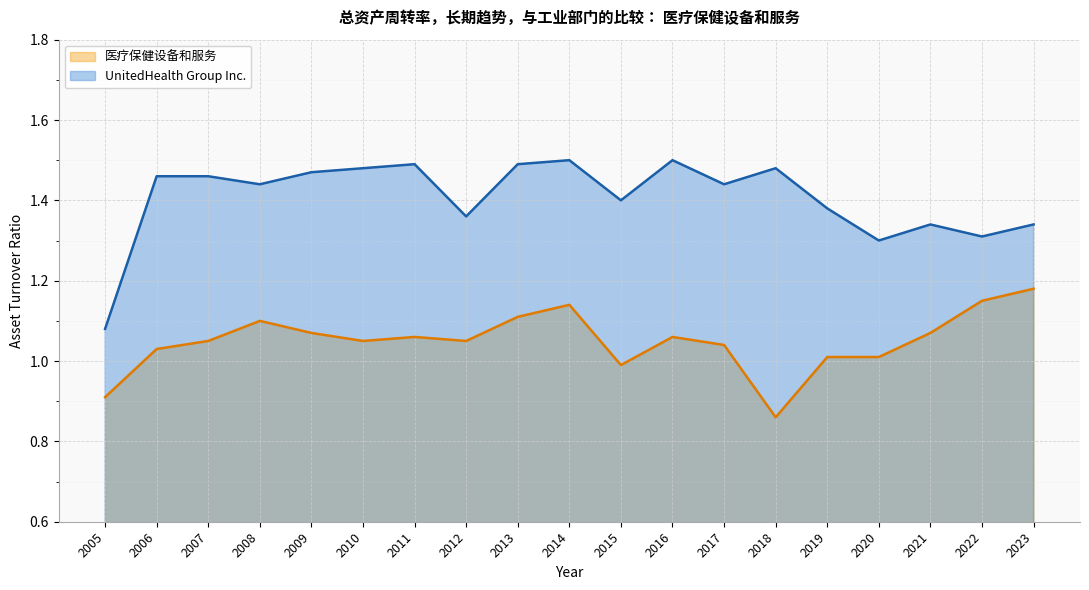

Between 2005 and 2015, which series saw the biggest shift?

UnitedHealth Group Inc.